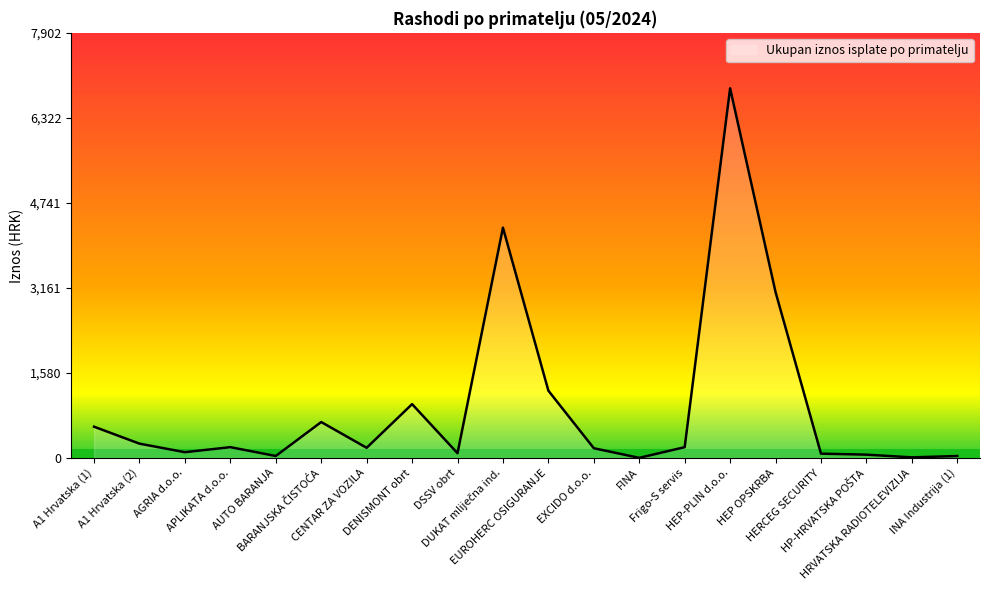

Reading left to right, what are all the values shown in this chart?

580.6	265.4	106.5	200.0	36.0	667.2	188.4	1000.0	87.5	4280.6	1250.1	180.3	1.7	200.0	6871.7	3083.1	79.6	61.0	10.6	35.4